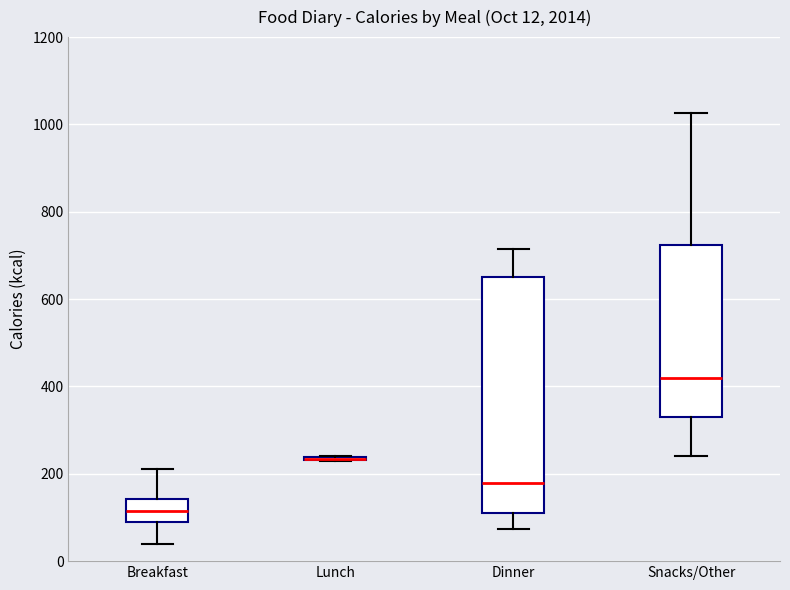

Which box is the tallest, from its lower edge to its upper edge?

Dinner